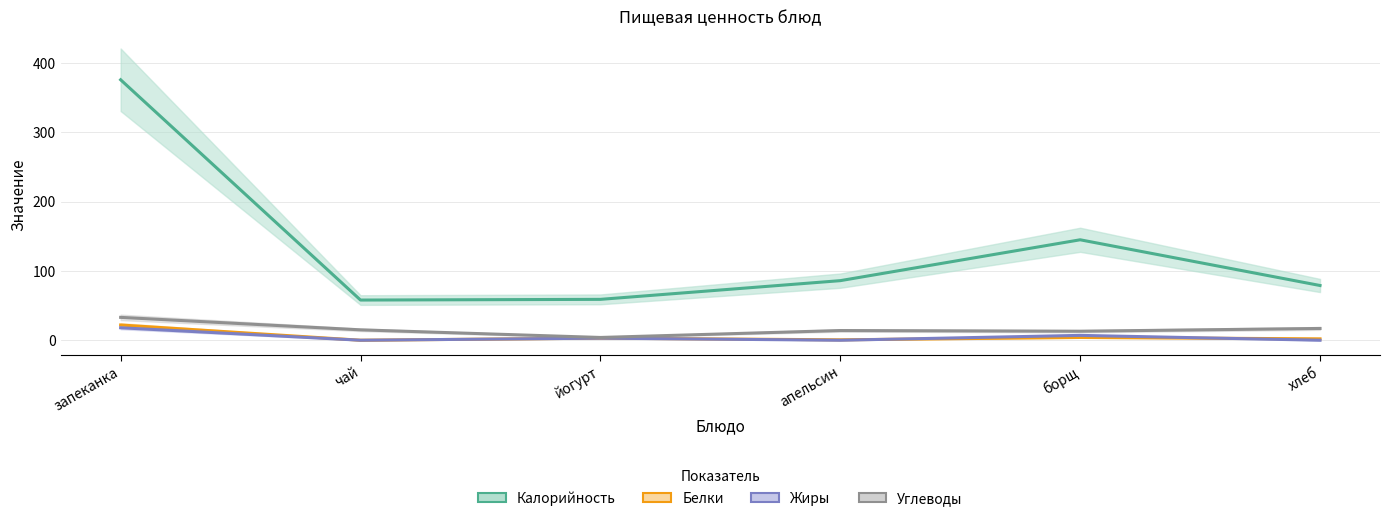

What is the spread (max minus min) of values at хлеб?

79.0